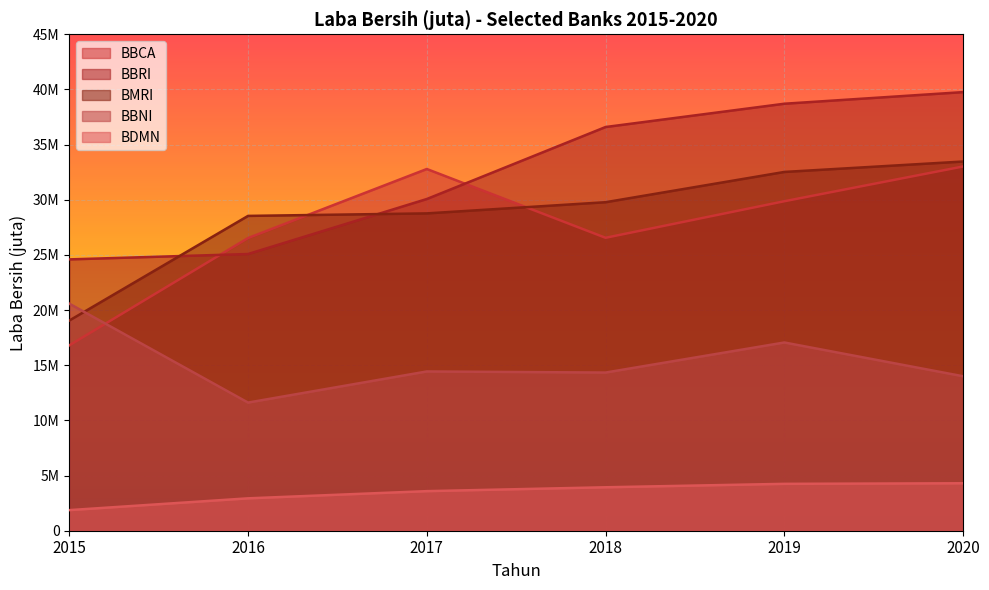

How many distinct data groups are displayed?

5